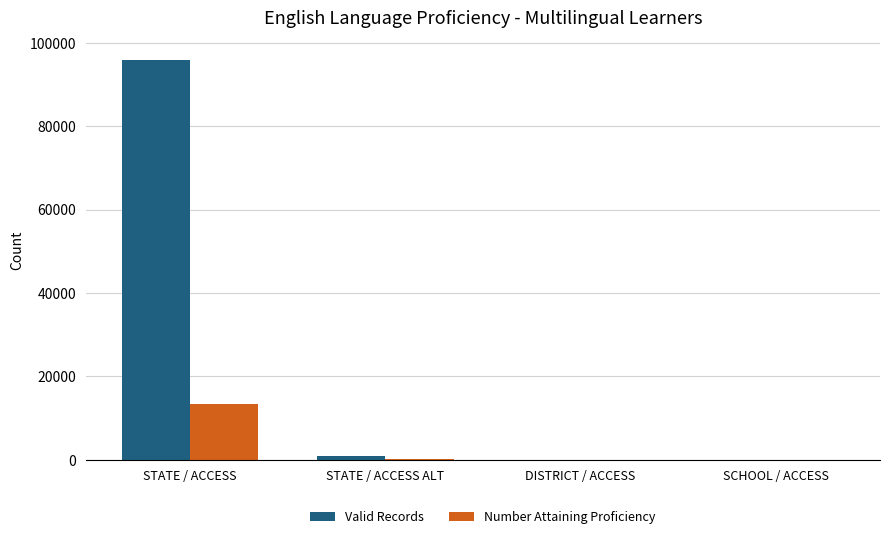

True or false: Number Attaining Proficiency has a value of 23694 at STATE / ACCESS.

False